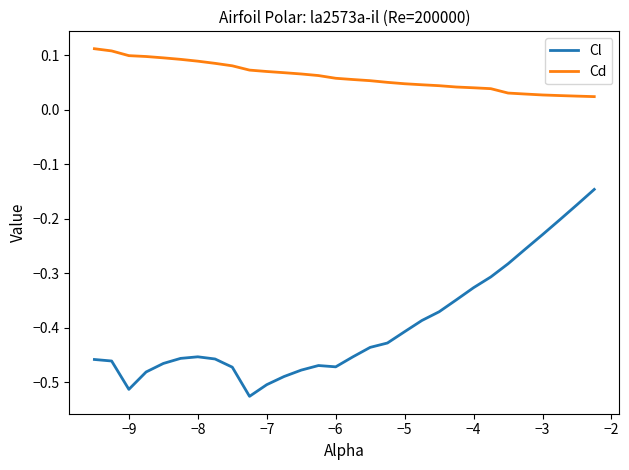

Which series has the widest spread of values?

Cl